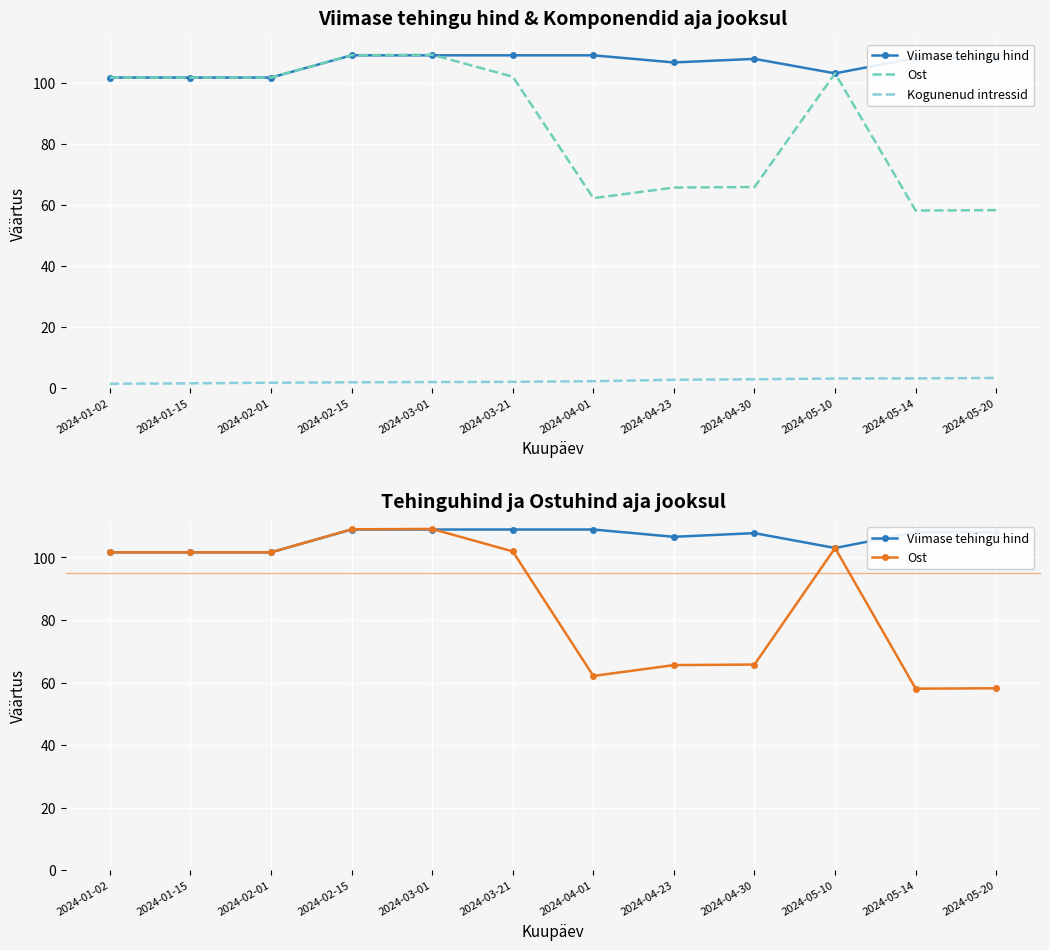

True or false: Kogunenud intressid has a value of 1.3 at 2024-04-23.

False